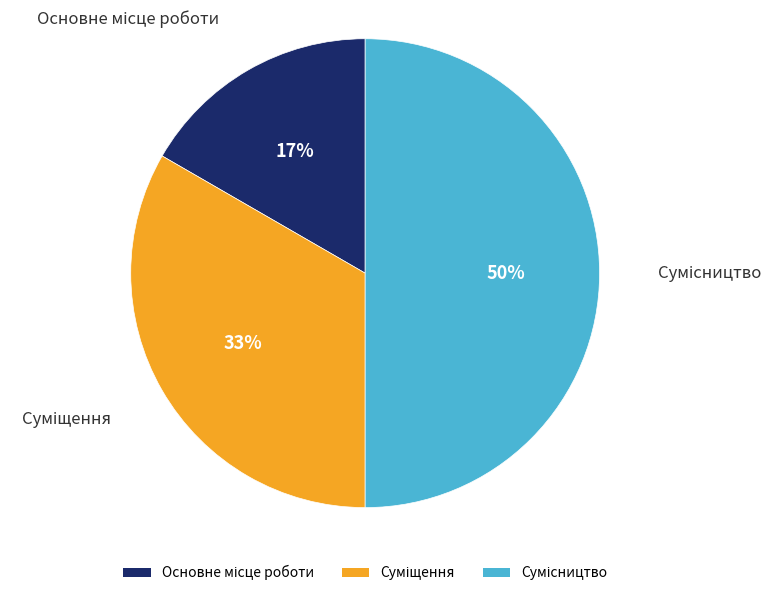

To the nearest percent, what is the difference between the largest and smallest slice percentages?

33%